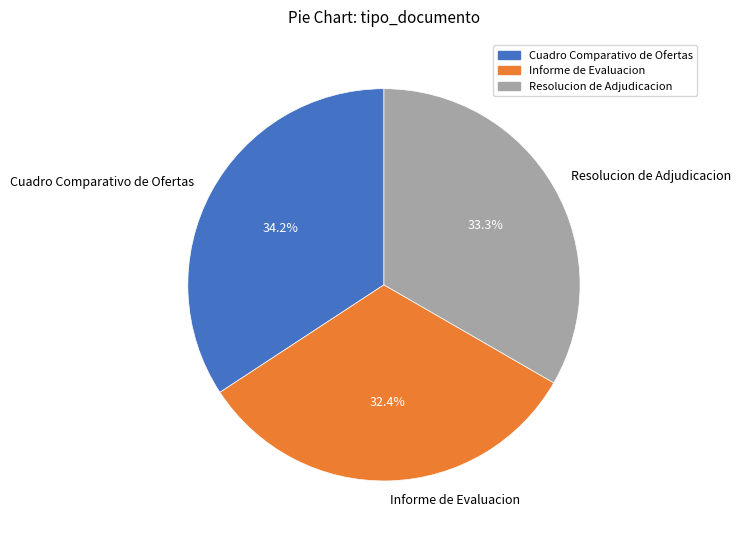

What portion of the pie excludes Resolucion de Adjudicacion?

66.7%